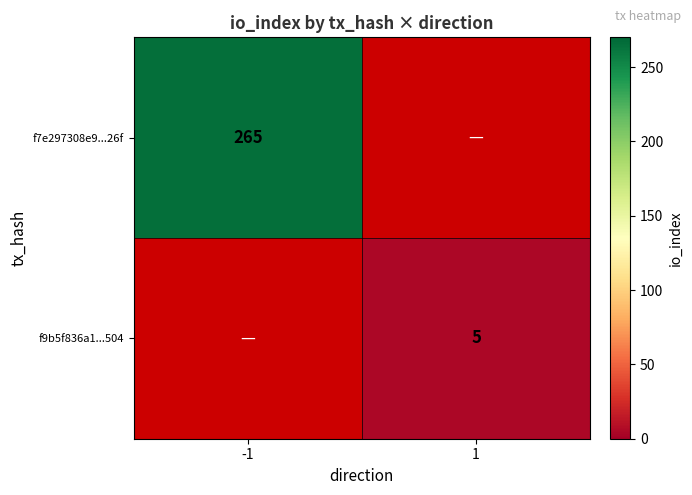

Count the number of categories in the chart.

2